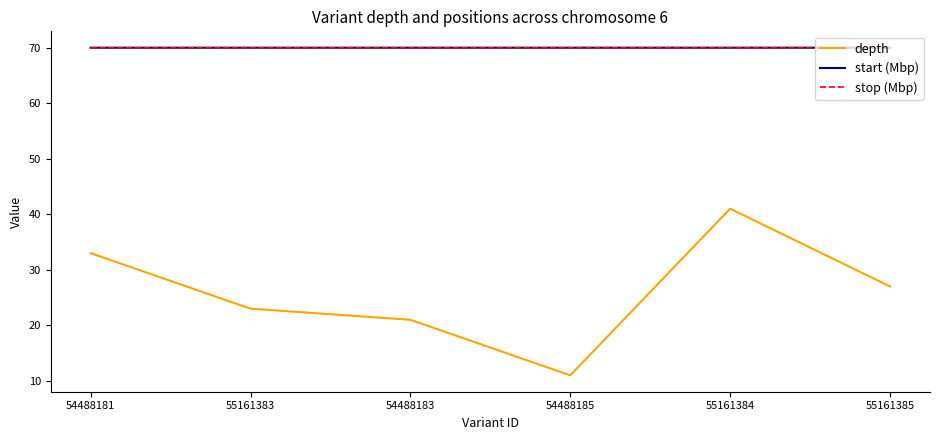

How many lines are shown in the chart?

3